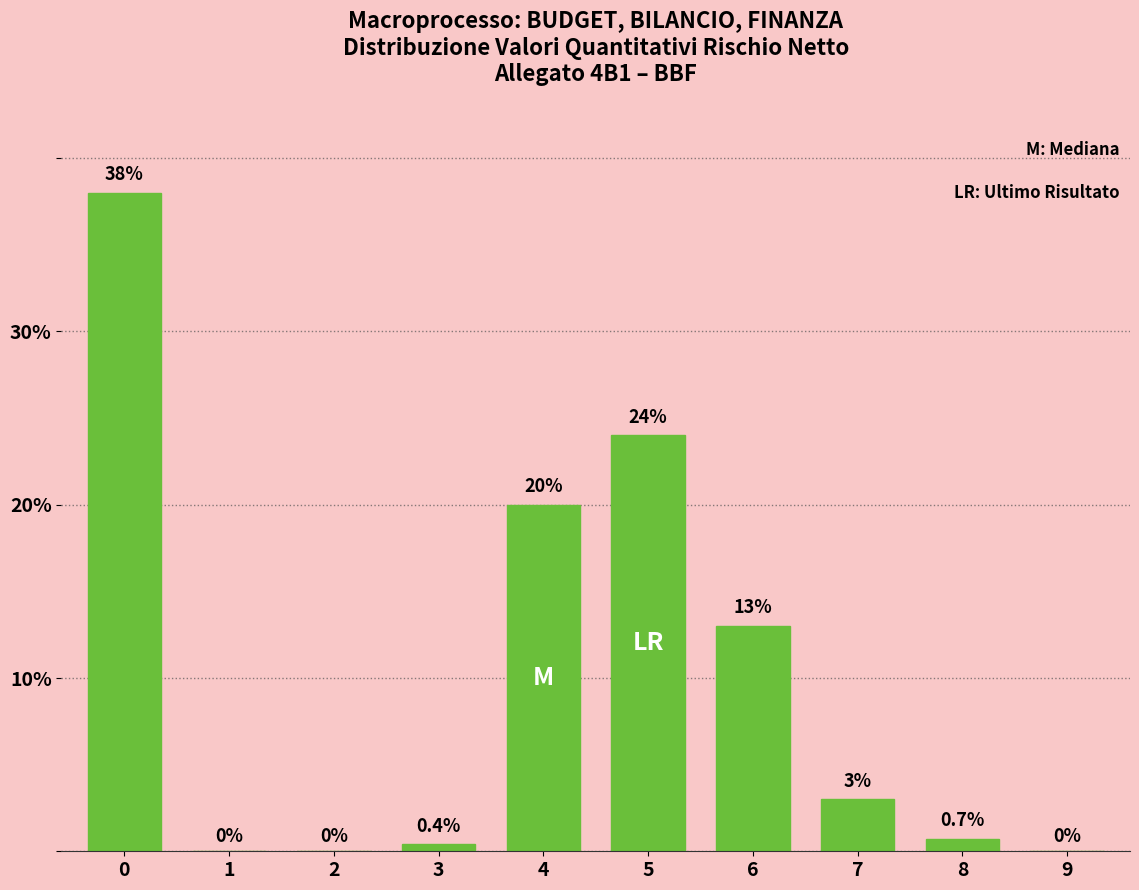

Reading right to left, transcribe all the data shown in this chart.

9=0.0	8=0.7	7=3.0	6=13.0	5=24.0	4=20.0	3=0.4	2=0.0	1=0.0	0=38.0